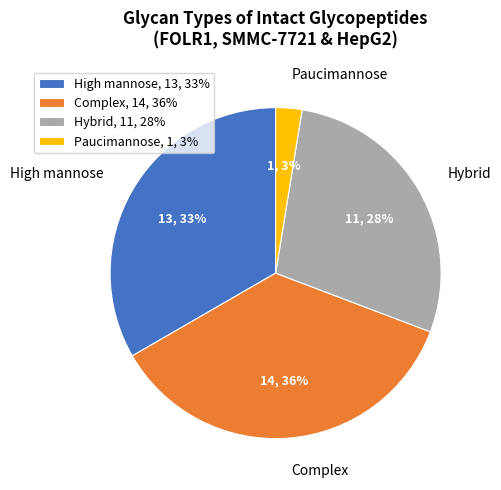

Count the number of slices in the pie.

4